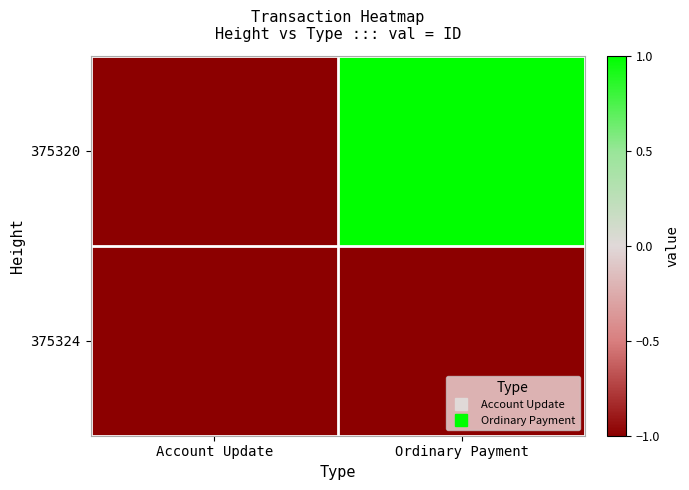

What is the total value across all series at Account Update?

-2.1